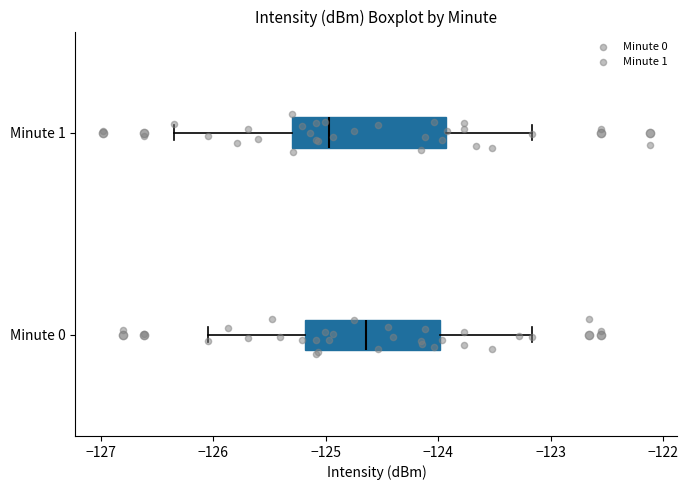

Reading bottom to top, transcribe this box plot: for each box, give where its median line is, the range the box spans, and where its two whiskers end, as read against the x-axis. The values are not printed on the chart, so give them approximately, as read against the axis.

Minute 0: median -124.6, box -125.2 to -124.0, whiskers -126.1 to -123.2
Minute 1: median -125.0, box -125.3 to -123.9, whiskers -126.4 to -123.2